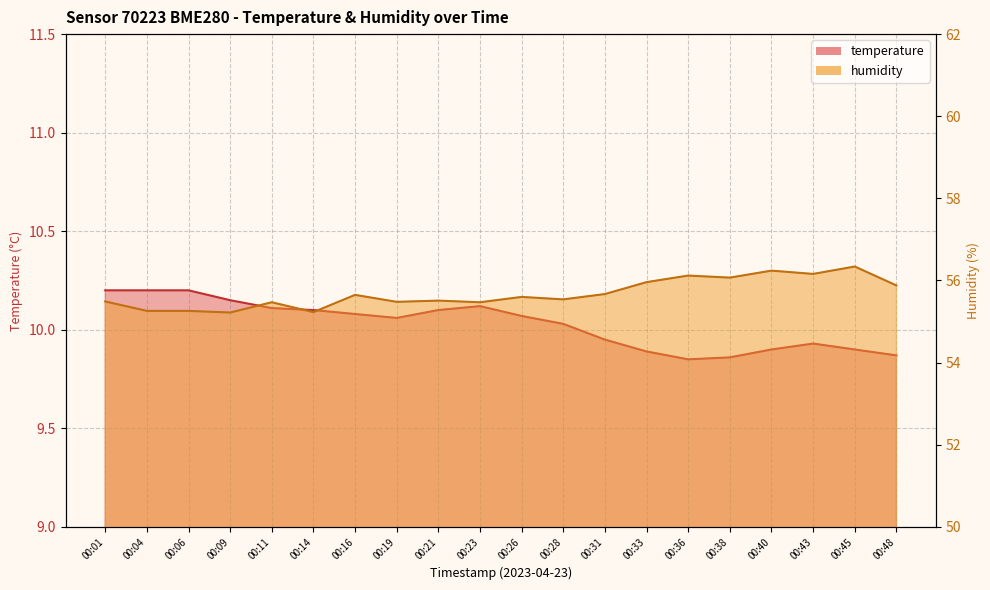

What is the average value of the humidity series?

55.7